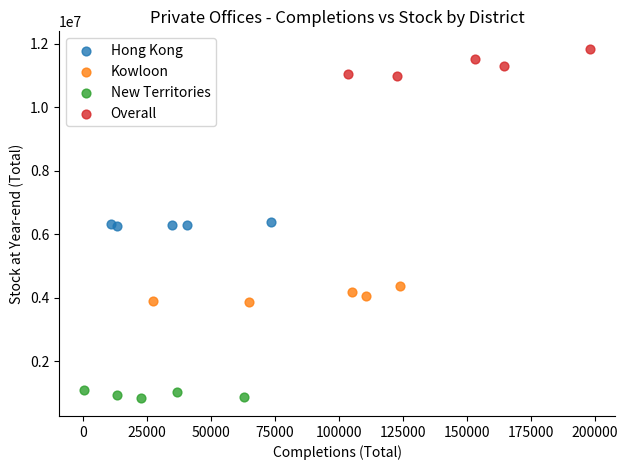

Which series has the largest Y range (max minus min)?

Overall